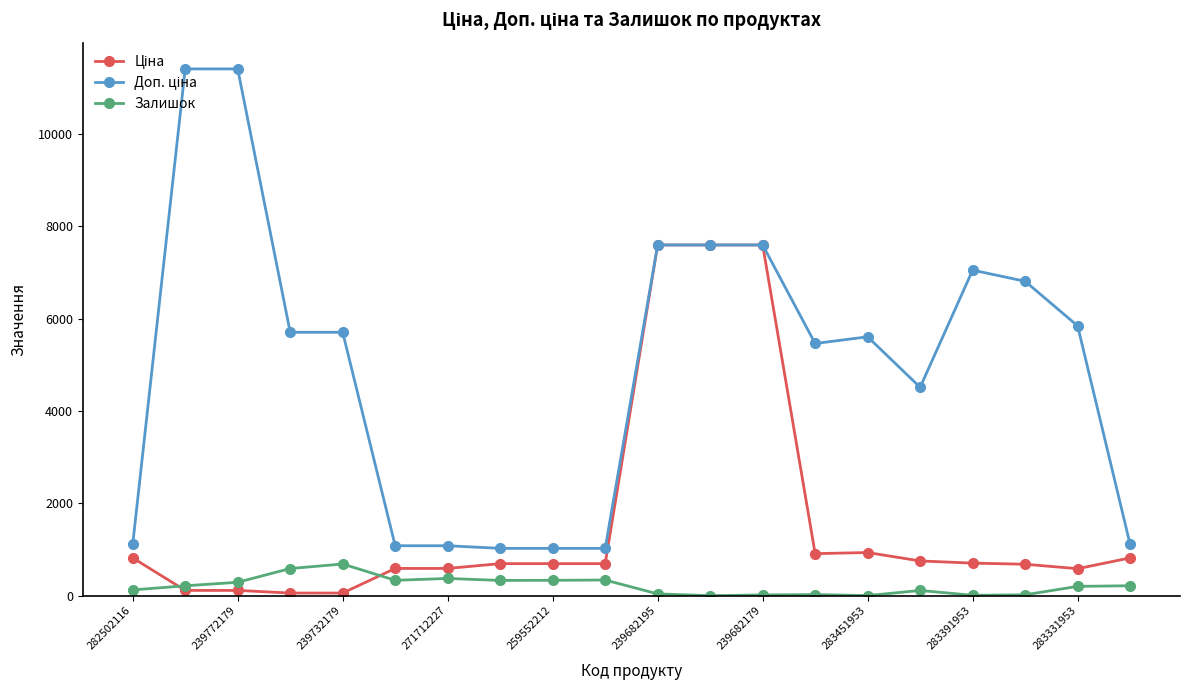

What is the value of the Залишок point at the 5th from the left?

686.0